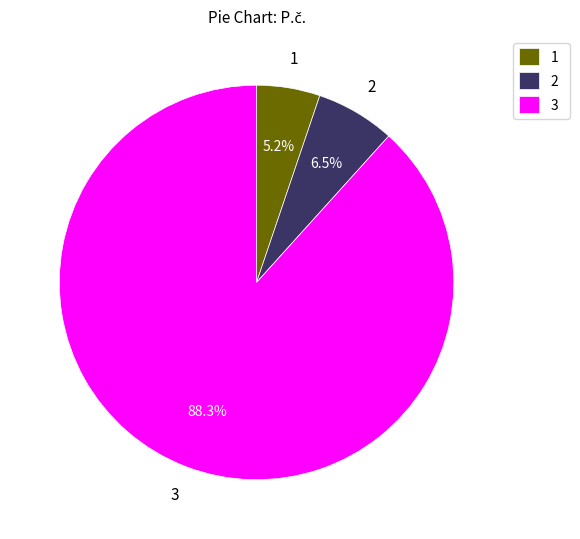

What is the smallest slice in the pie chart?

1